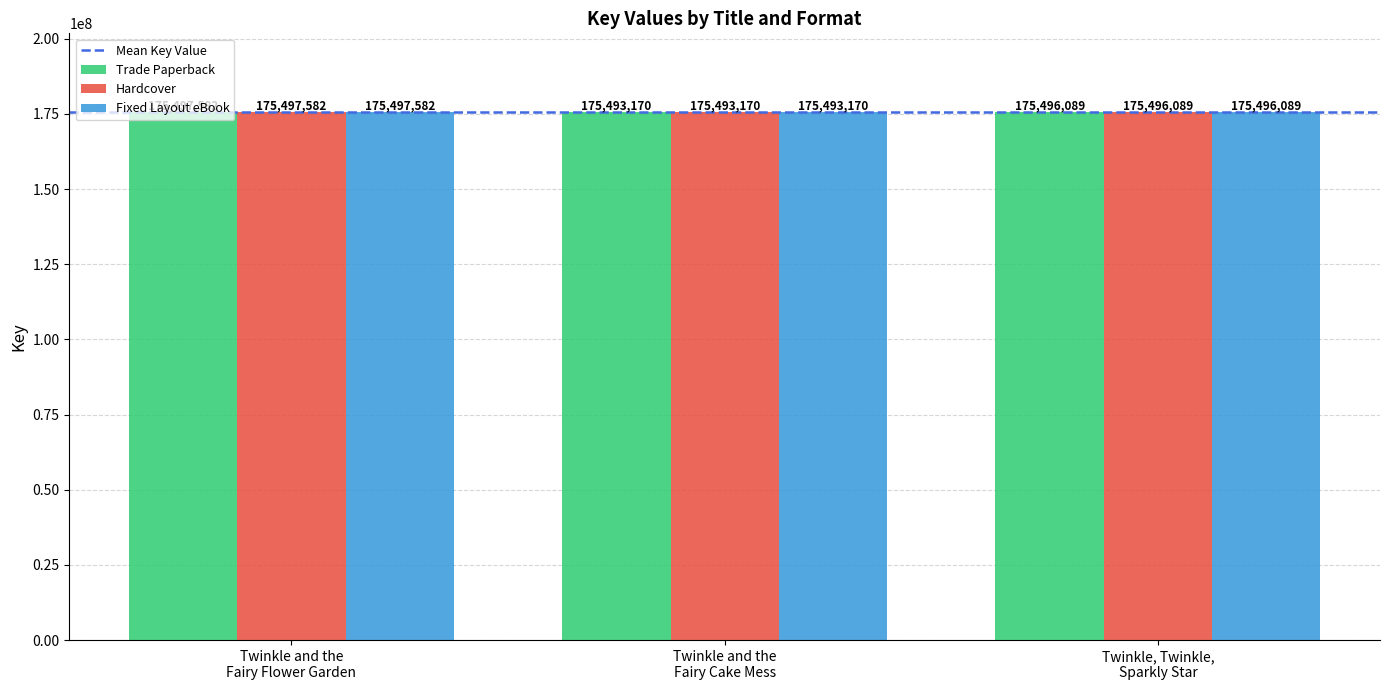

What is the greatest value displayed?

175497582